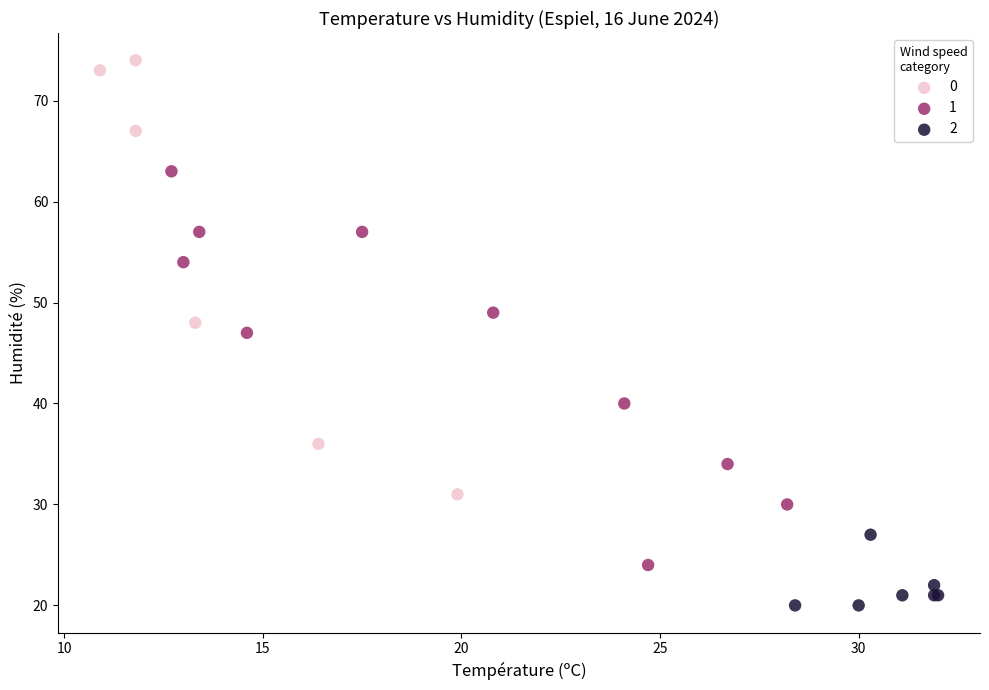

Which series contains the highest Y value?

0